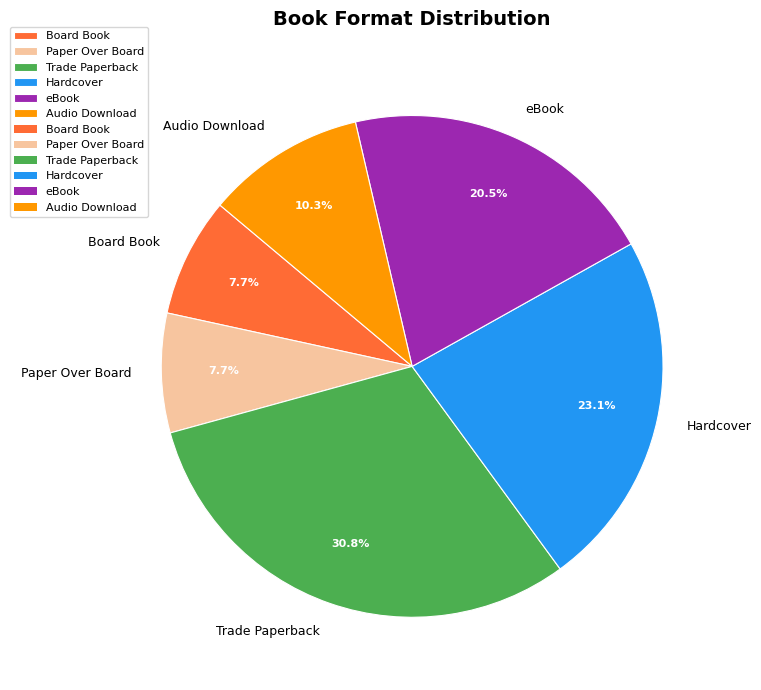

What percentage is the Board Book slice, to the nearest percent?

8%